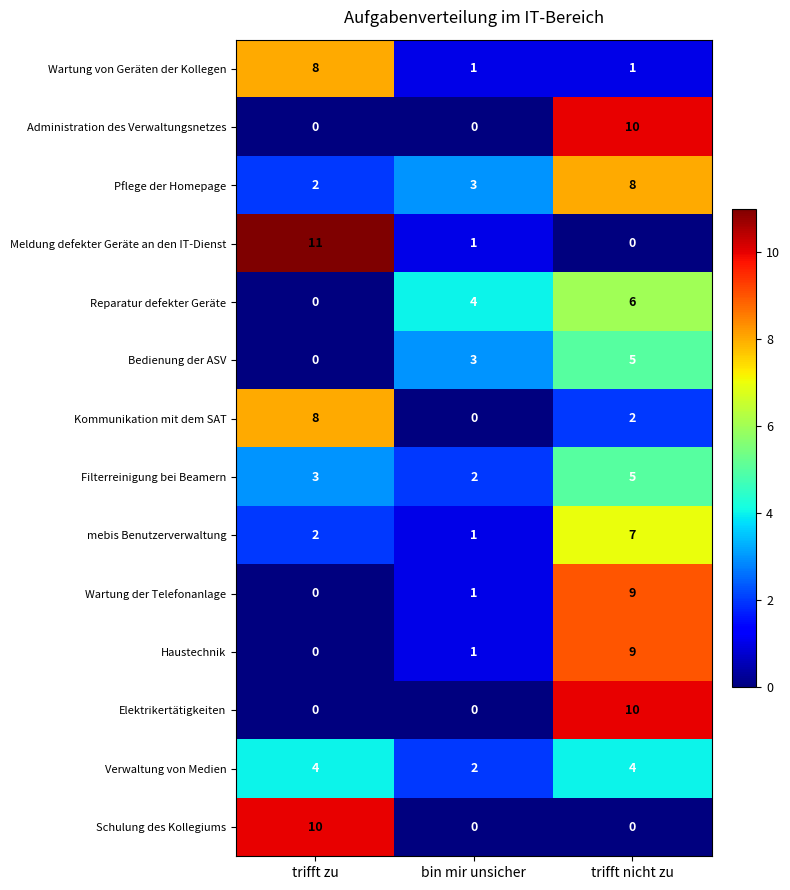

What is the maximum value shown in the chart?

11